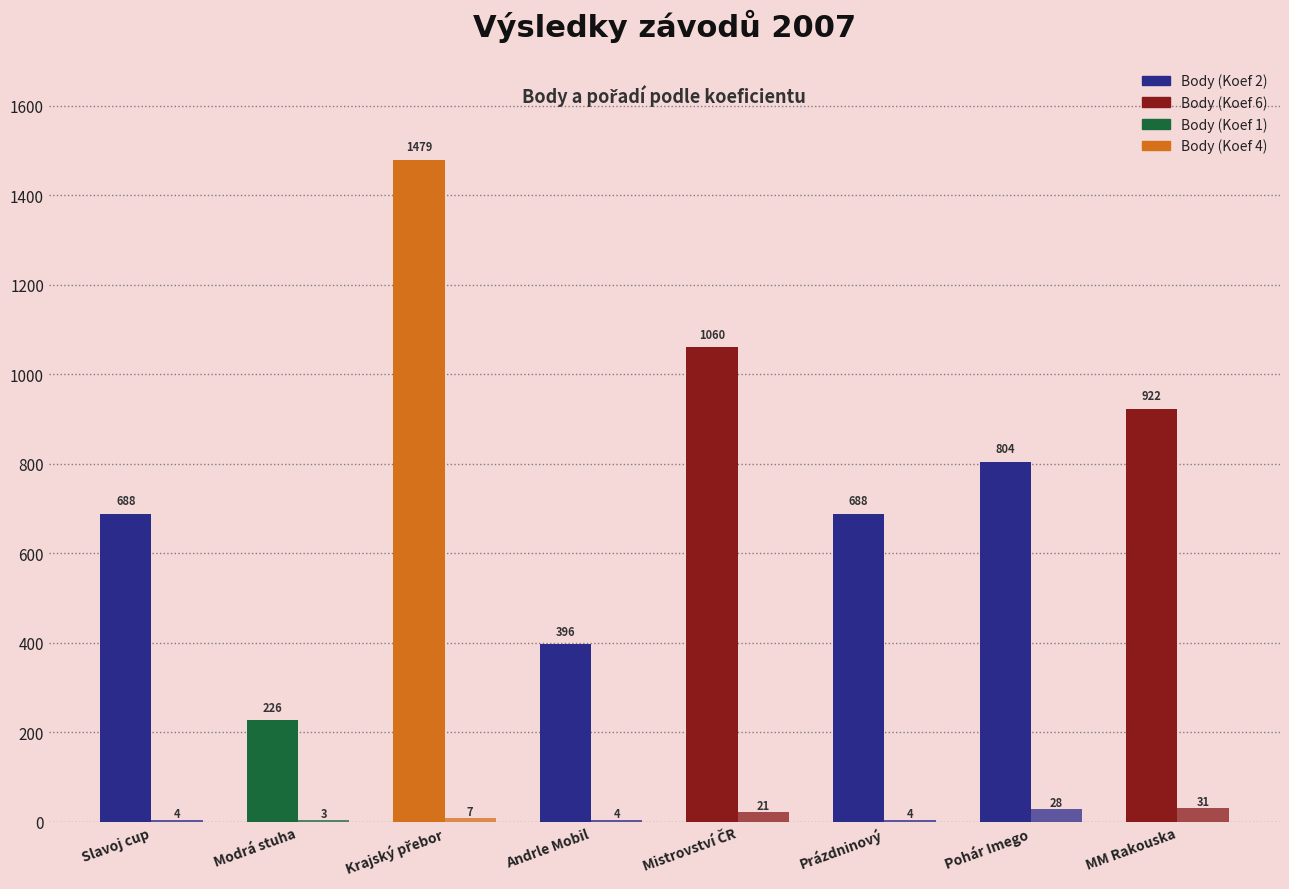

Are the bars horizontal?

No